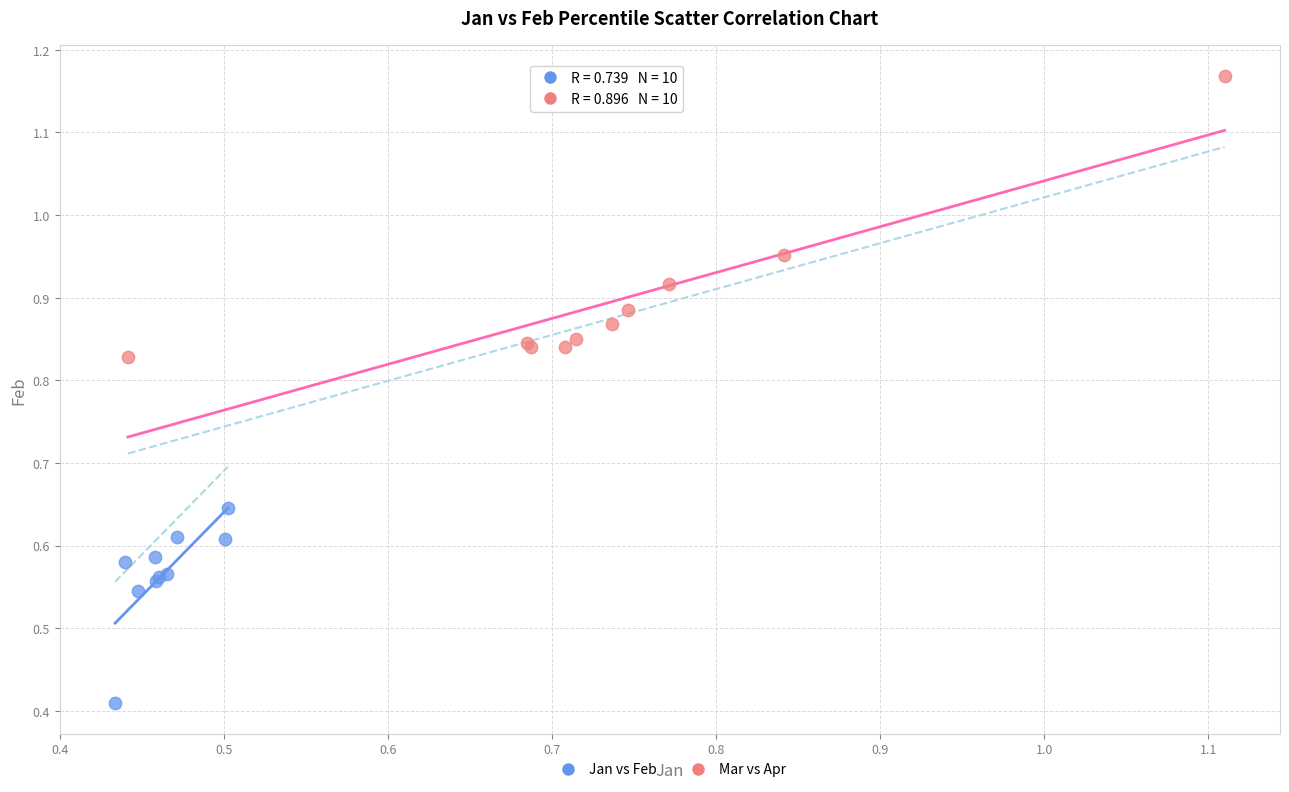

Which series has the widest spread of Y values?

Mar vs Apr